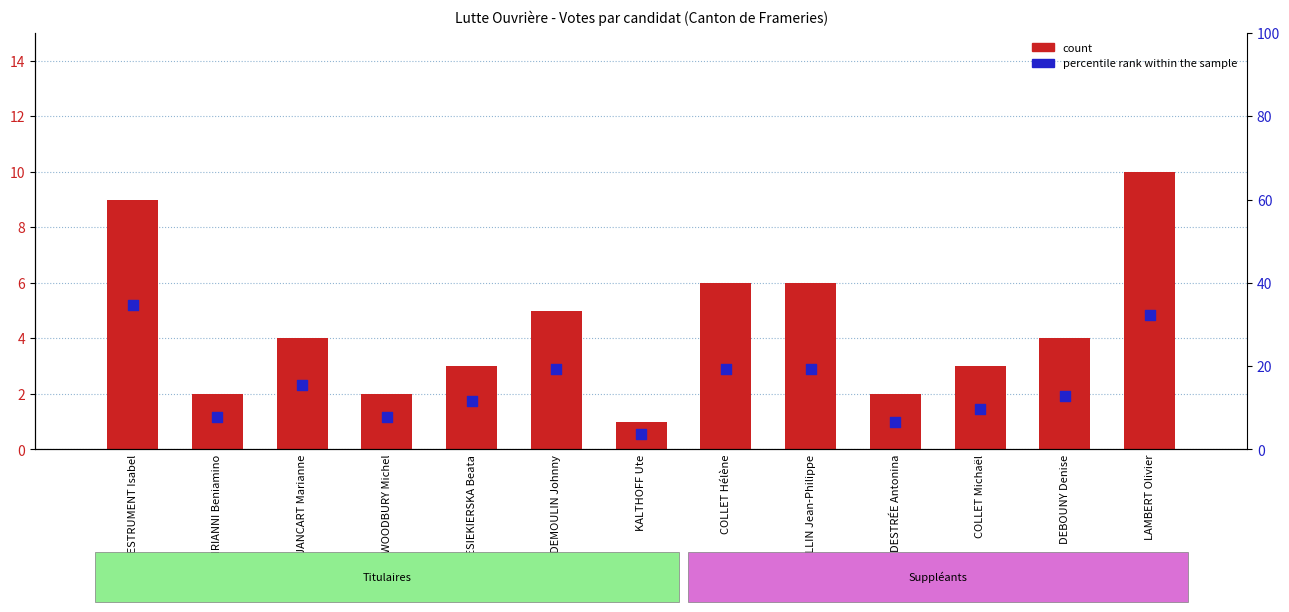

Which series has the largest total across all categories?

percentile rank within the sample